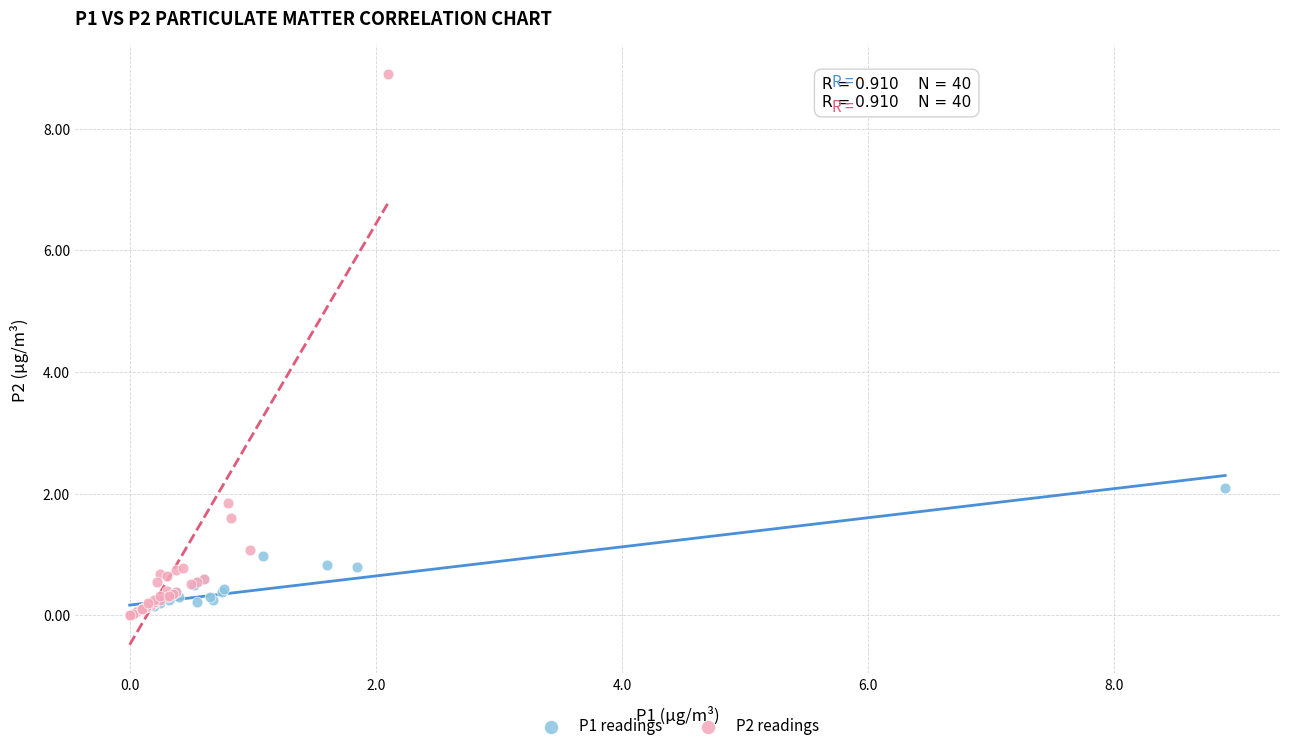

Which series has the largest Y range (max minus min)?

P2 readings